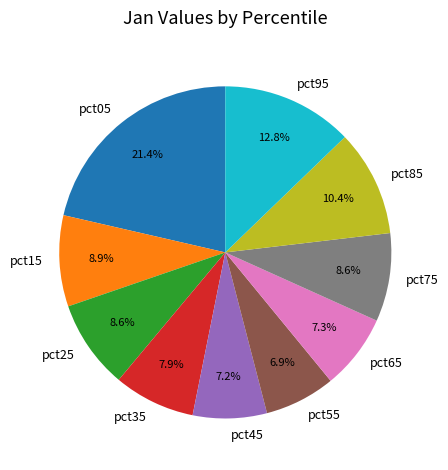

What is the largest slice in the pie chart?

pct05